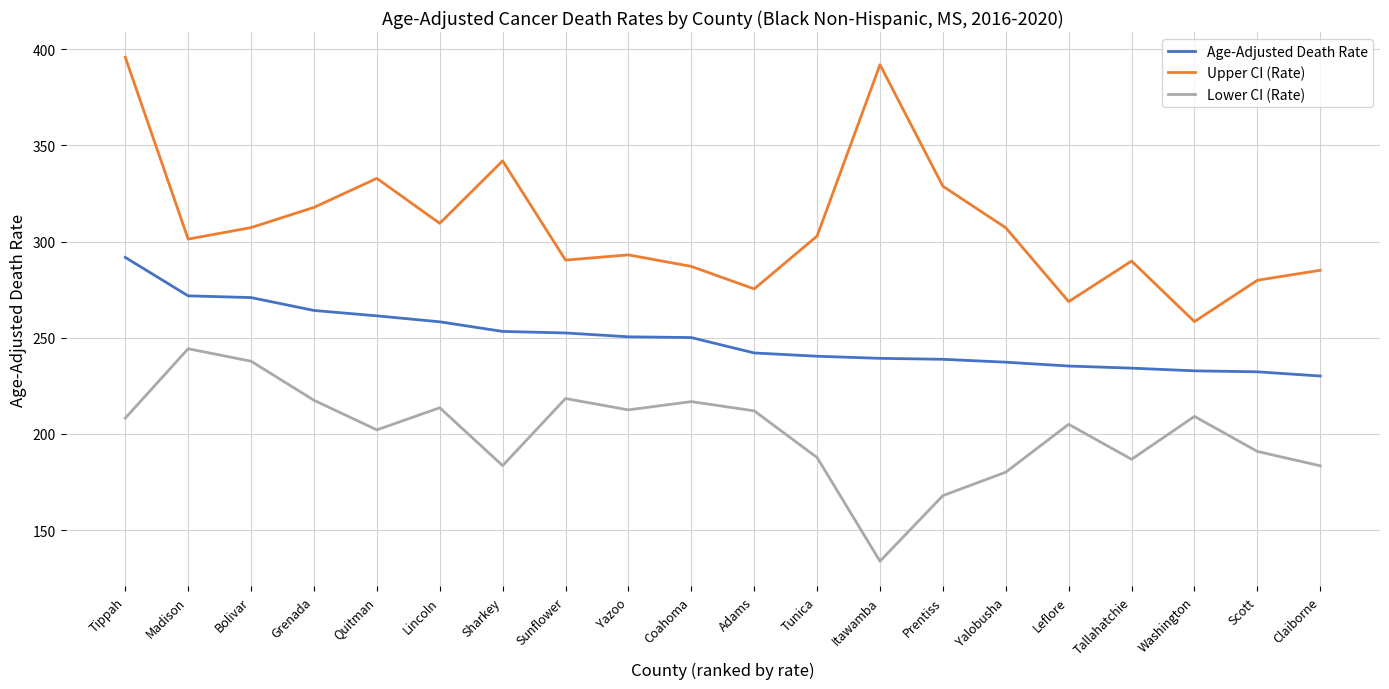

List the series in order of their overall mean, highest first.

Upper CI (Rate), Age-Adjusted Death Rate, Lower CI (Rate)